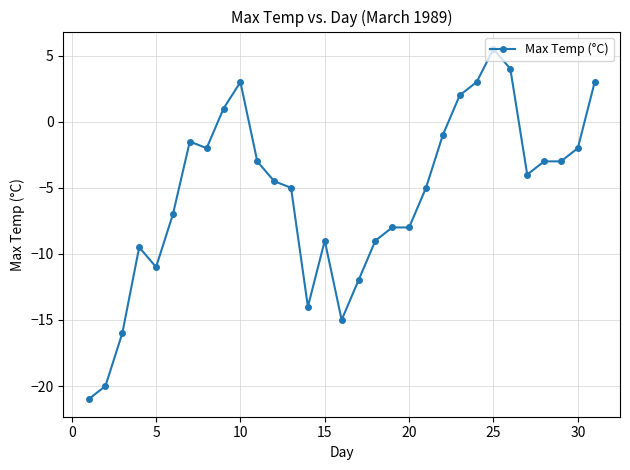

What is the sum of all values?

-172.0